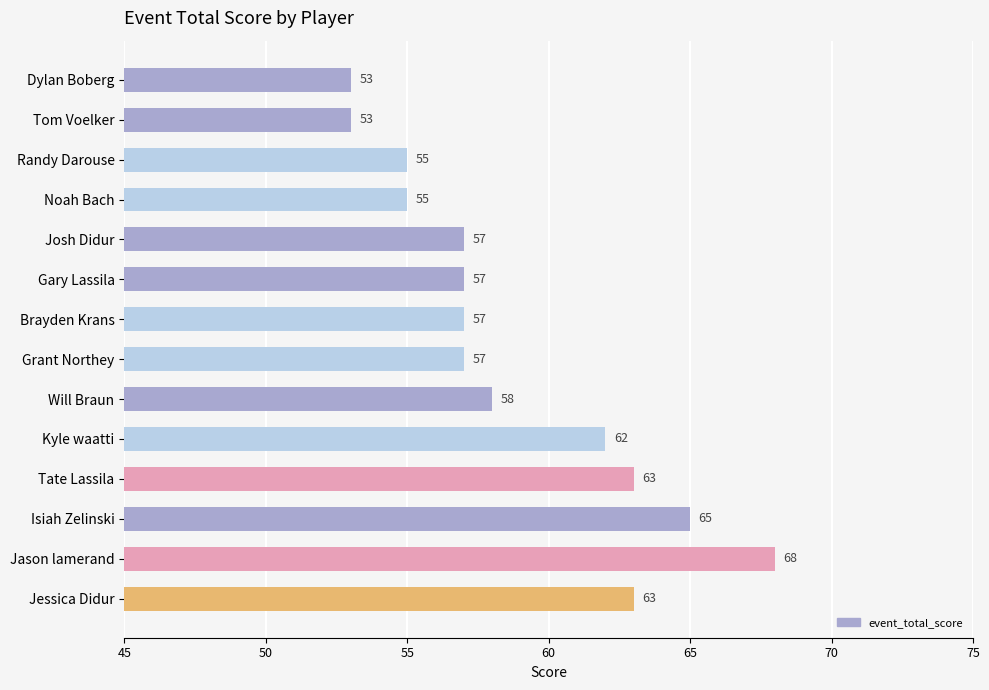

What is the difference between the maximum and minimum values?

15